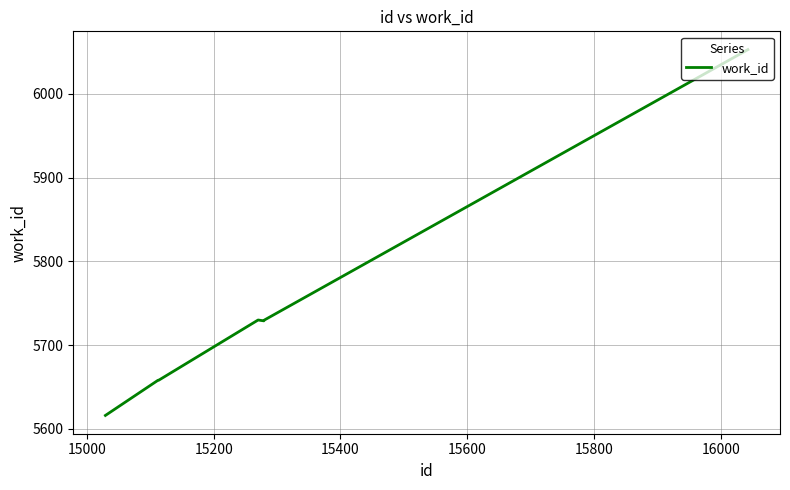

What is the average value?

5739